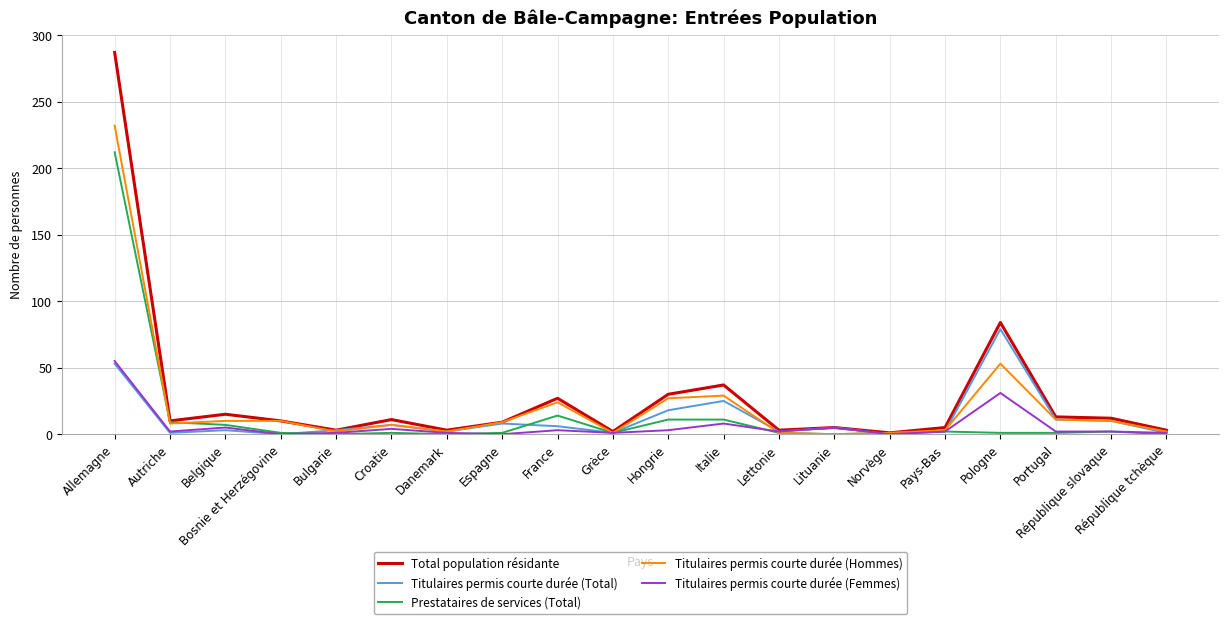

List the series in order of their peak value, highest first.

Total population résidante, Titulaires permis courte durée (Hommes), Prestataires de services (Total), Titulaires permis courte durée (Total), Titulaires permis courte durée (Femmes)